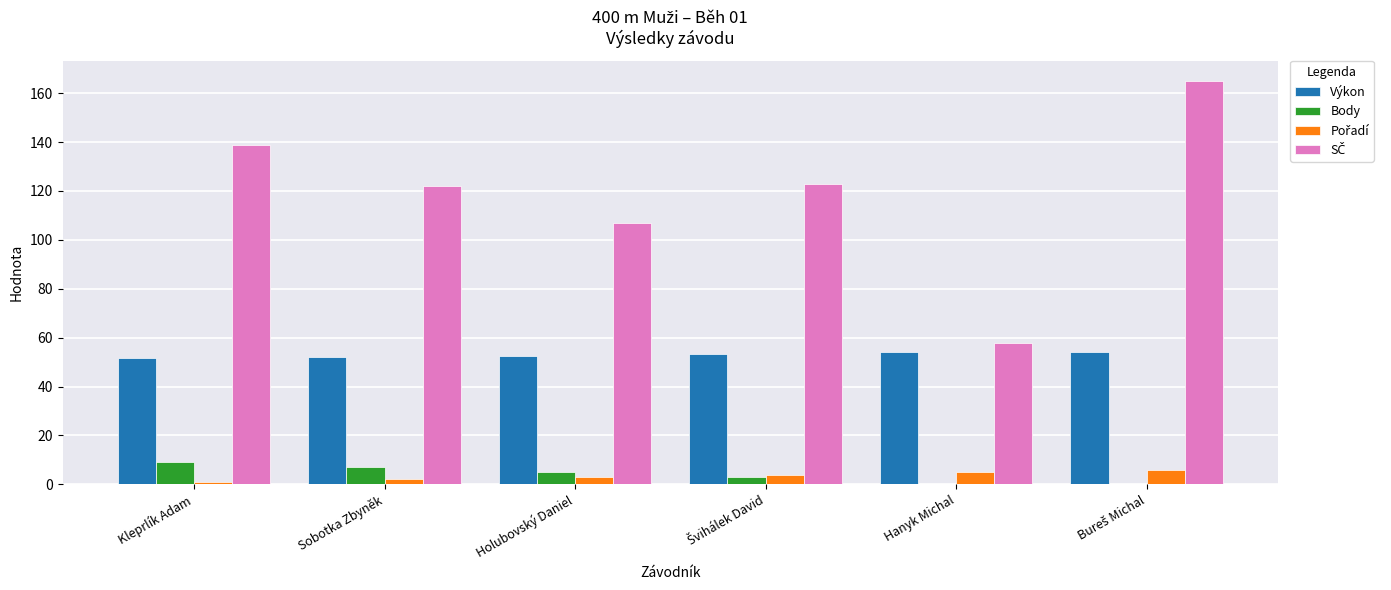

The value of Body at Hanyk Michal is 5.3. True or false?

False